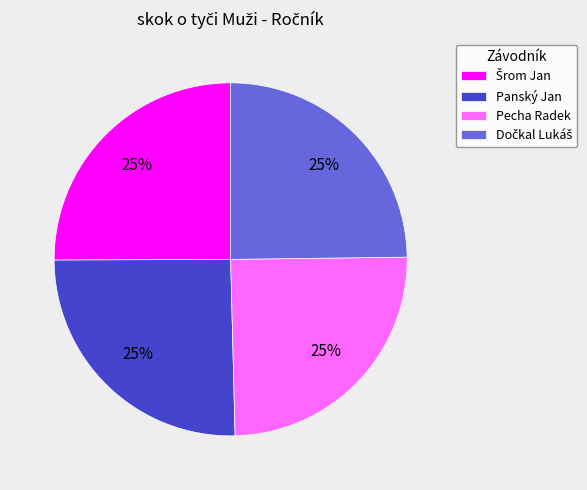

True or false: Panský Jan accounts for 25% of the total.

True